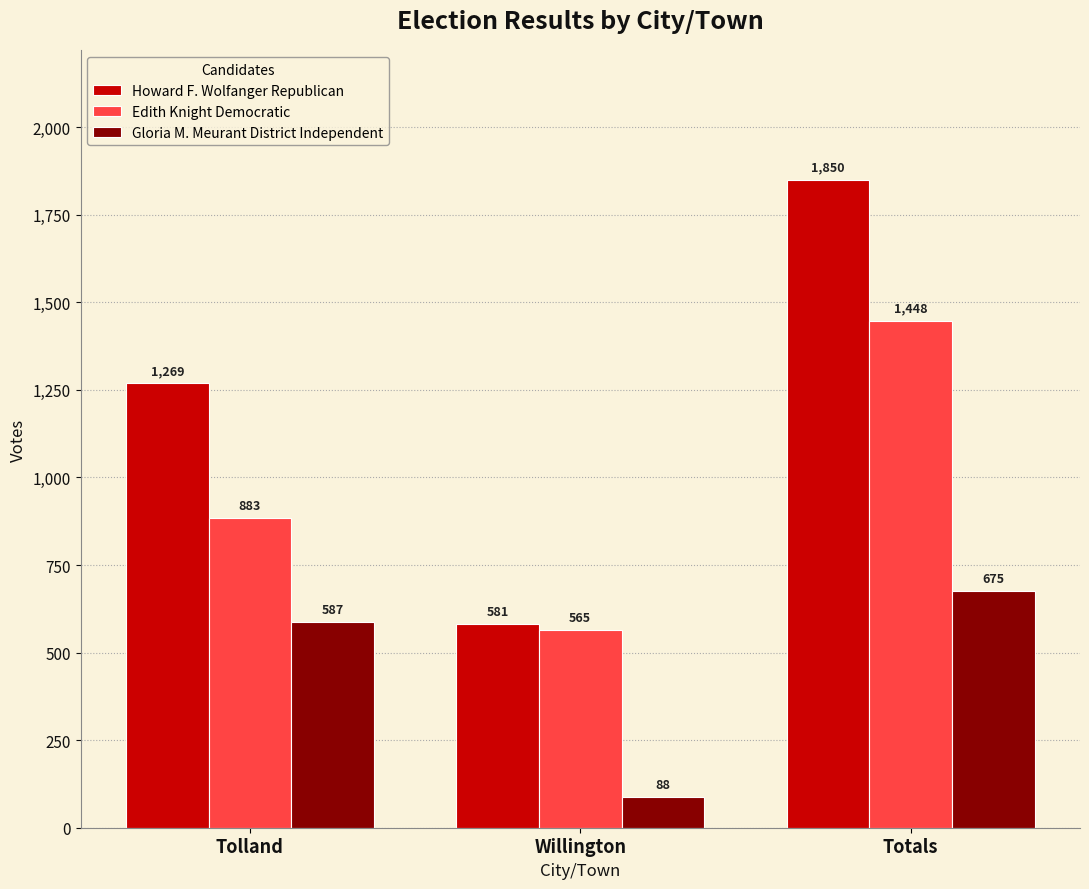

What are all the series names shown in the legend?

Howard F. Wolfanger Republican, Edith Knight Democratic, Gloria M. Meurant District Independent